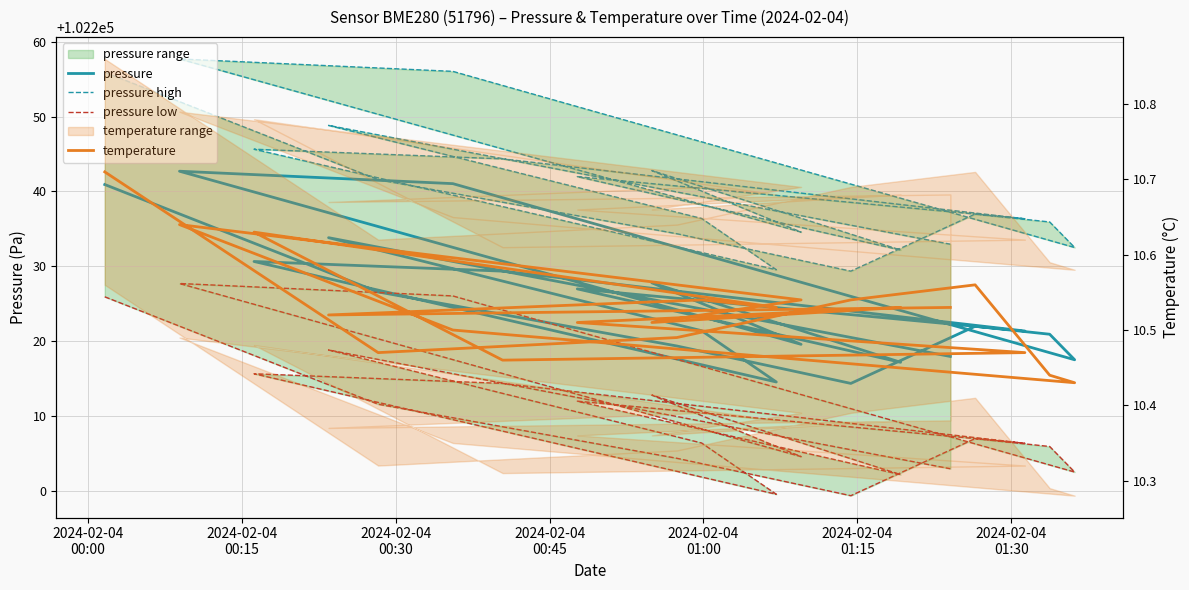

Which series changed the most between 2024-02-04
01:00 and 2024-02-04
01:30?

pressure